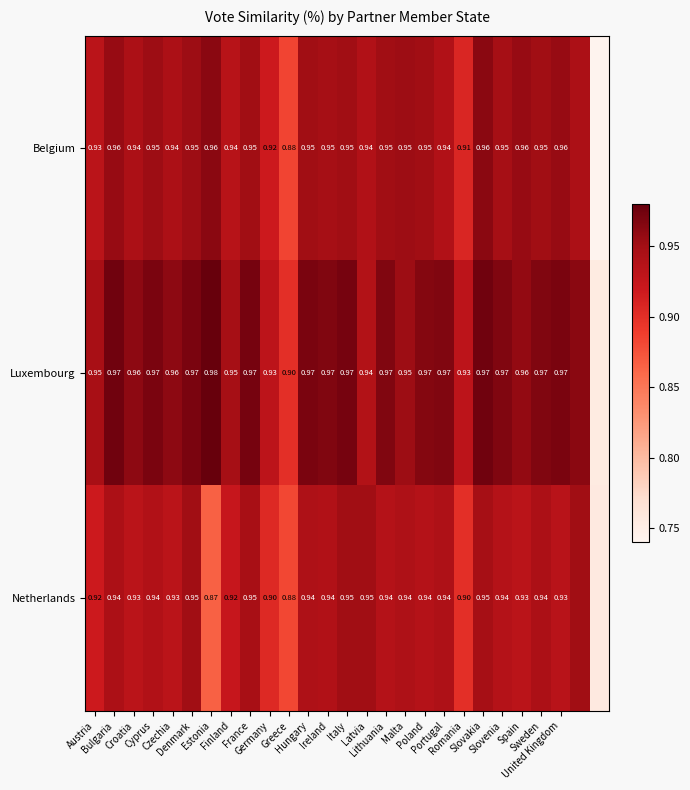

At Slovenia, list the series in order from smallest to largest.

Netherlands, Belgium, Luxembourg